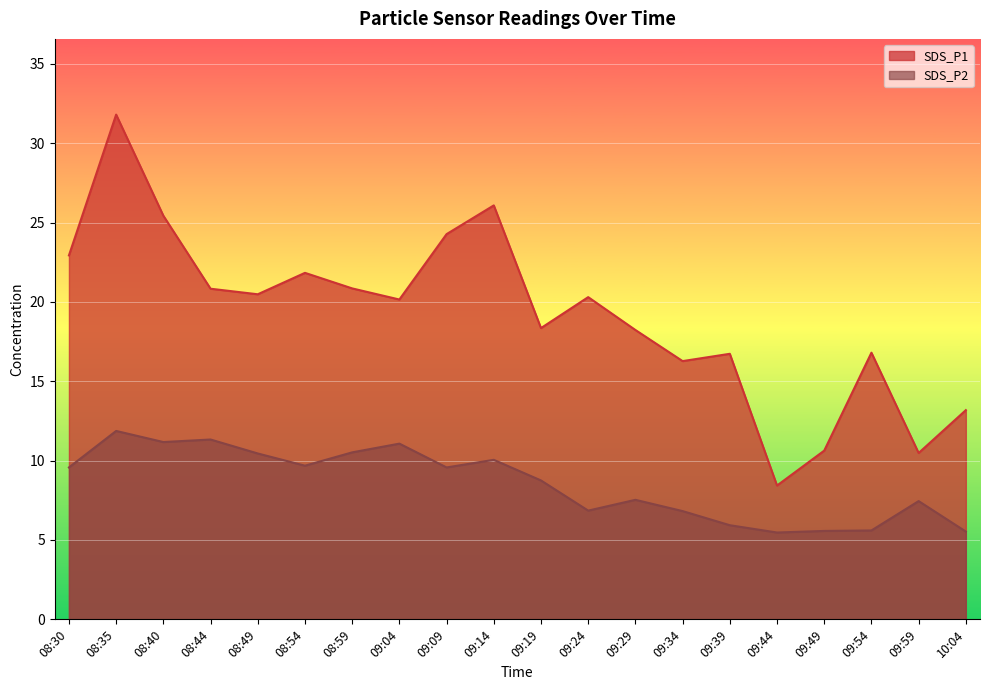

At which category does the chart reach its peak across all series?

08:35